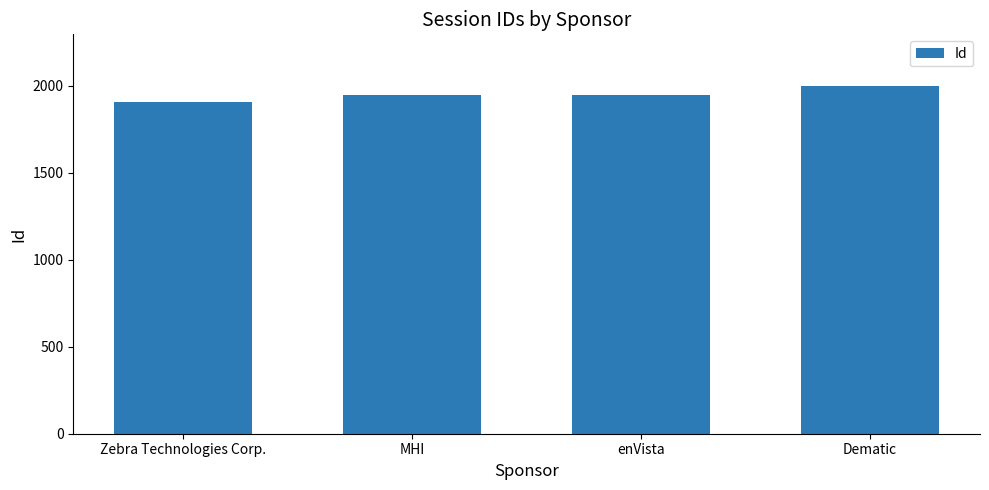

What is the difference between the values at enVista and Dematic?

48